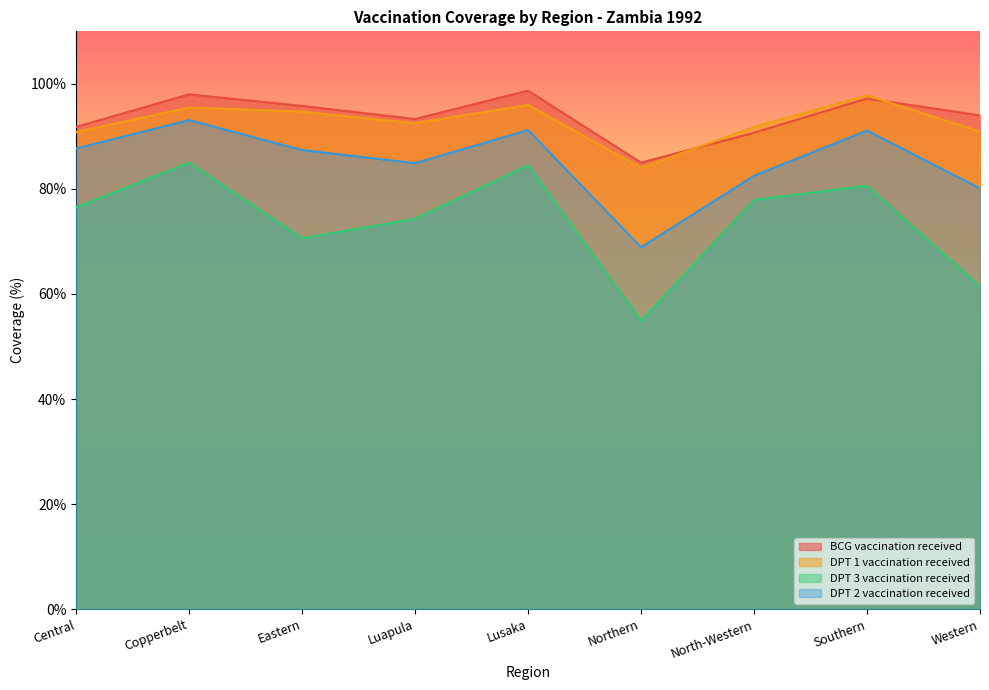

True or false: DPT 3 vaccination received and DPT 2 vaccination received cross at least once.

False